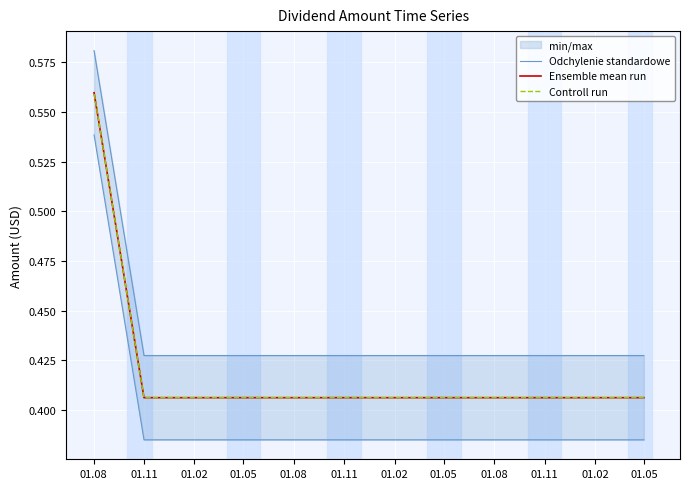

The Controll run series shows 0.4 at 01.11. True or false?

True